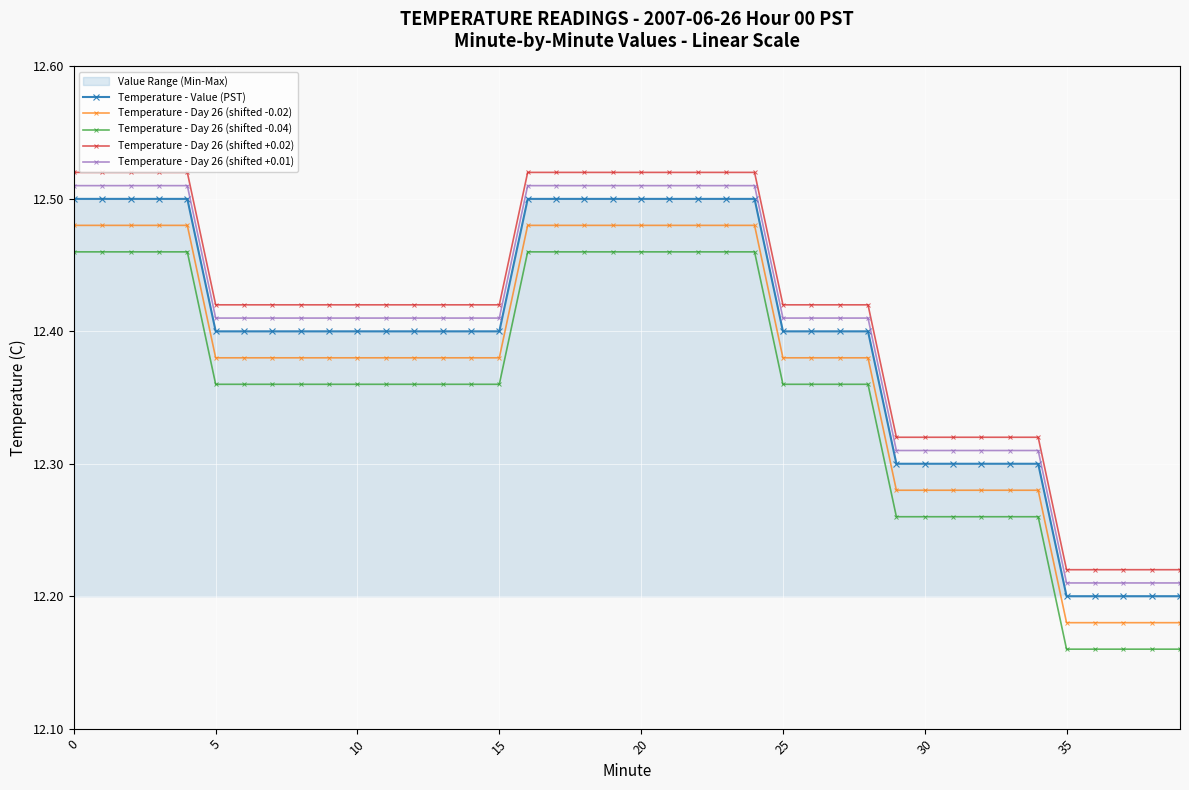

At how many categories does at least one series exceed 12?

40